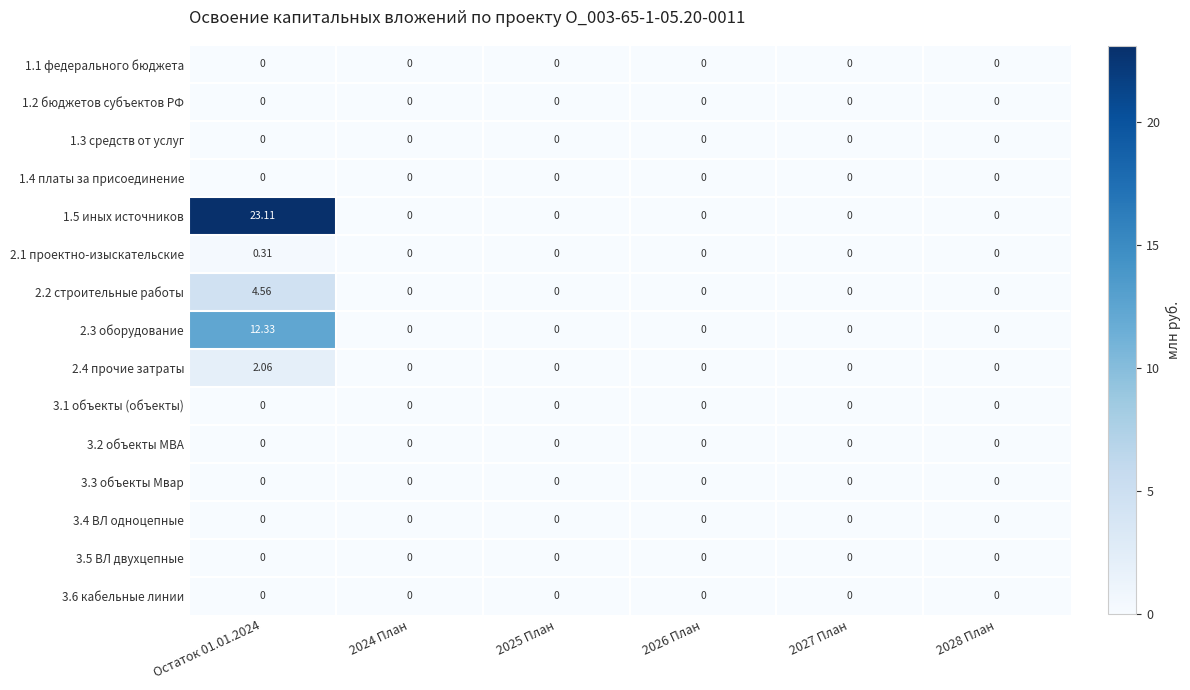

How many categories are shown in the chart?

6